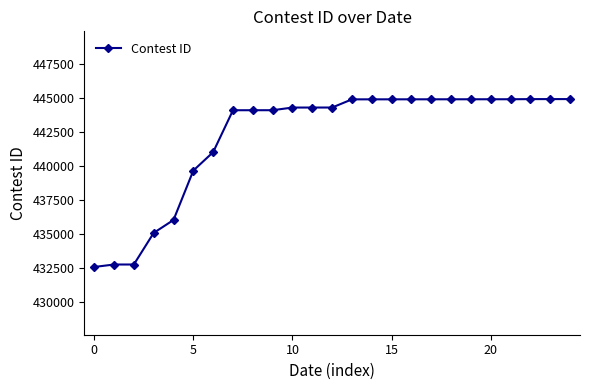

How many data points does each series have?

25